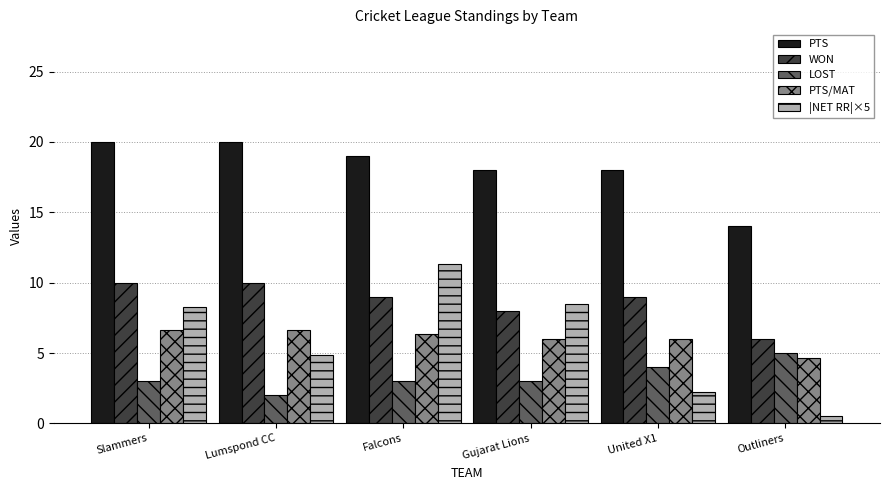

Which series has the widest spread of values?

|NET RR|×5